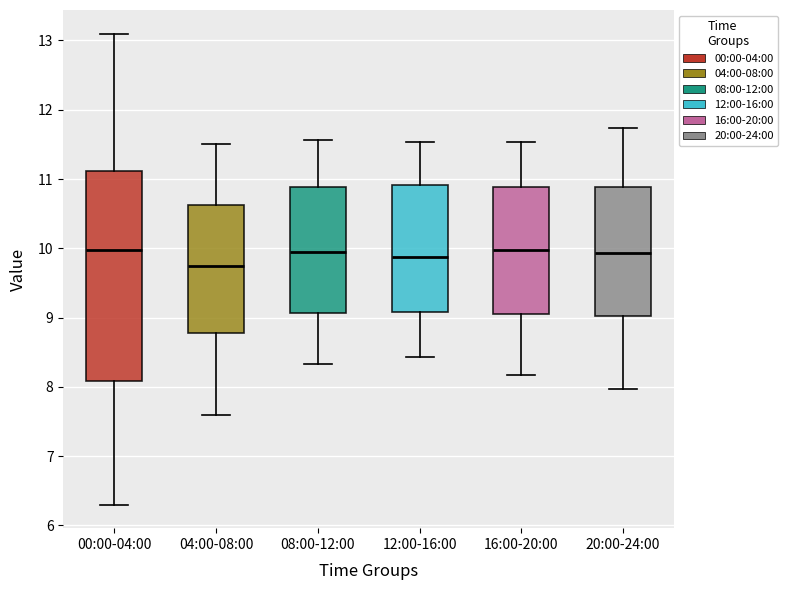

Reading left to right, read every box against the y-axis: the position of its median line, the range the box covers, and the ends of its whiskers. The values are not printed on the chart, so give them approximately, as read against the axis.

00:00-04:00: median 10.0, box 8.1 to 11.1, whiskers 6.3 to 13.1
04:00-08:00: median 9.8, box 8.8 to 10.6, whiskers 7.6 to 11.5
08:00-12:00: median 10.0, box 9.1 to 10.9, whiskers 8.3 to 11.6
12:00-16:00: median 9.9, box 9.1 to 10.9, whiskers 8.4 to 11.5
16:00-20:00: median 10.0, box 9.1 to 10.9, whiskers 8.2 to 11.5
20:00-24:00: median 9.9, box 9.0 to 10.9, whiskers 8.0 to 11.7